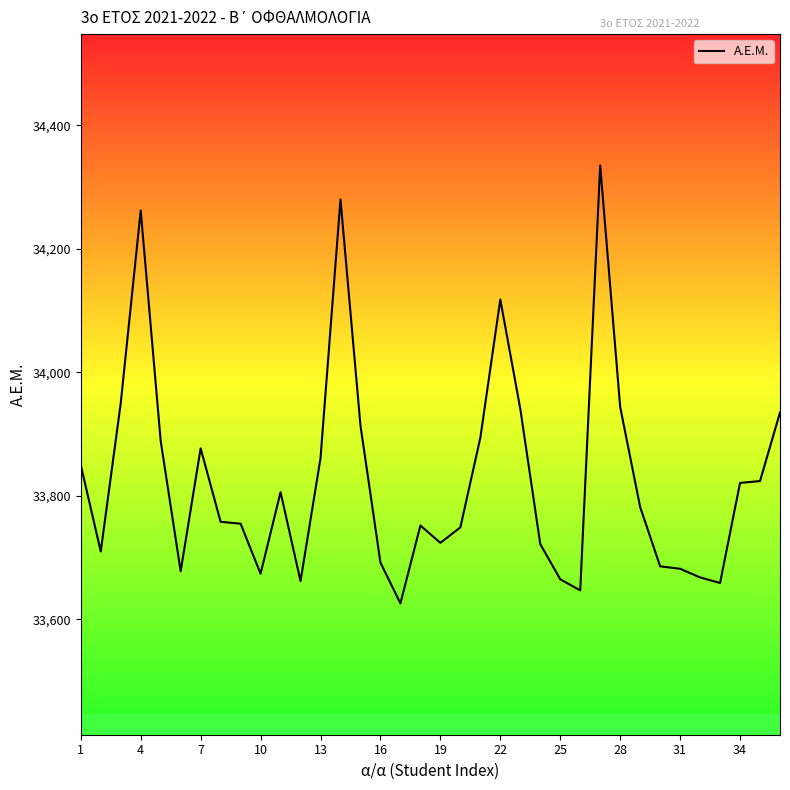

What is the maximum value shown in the chart?

34335